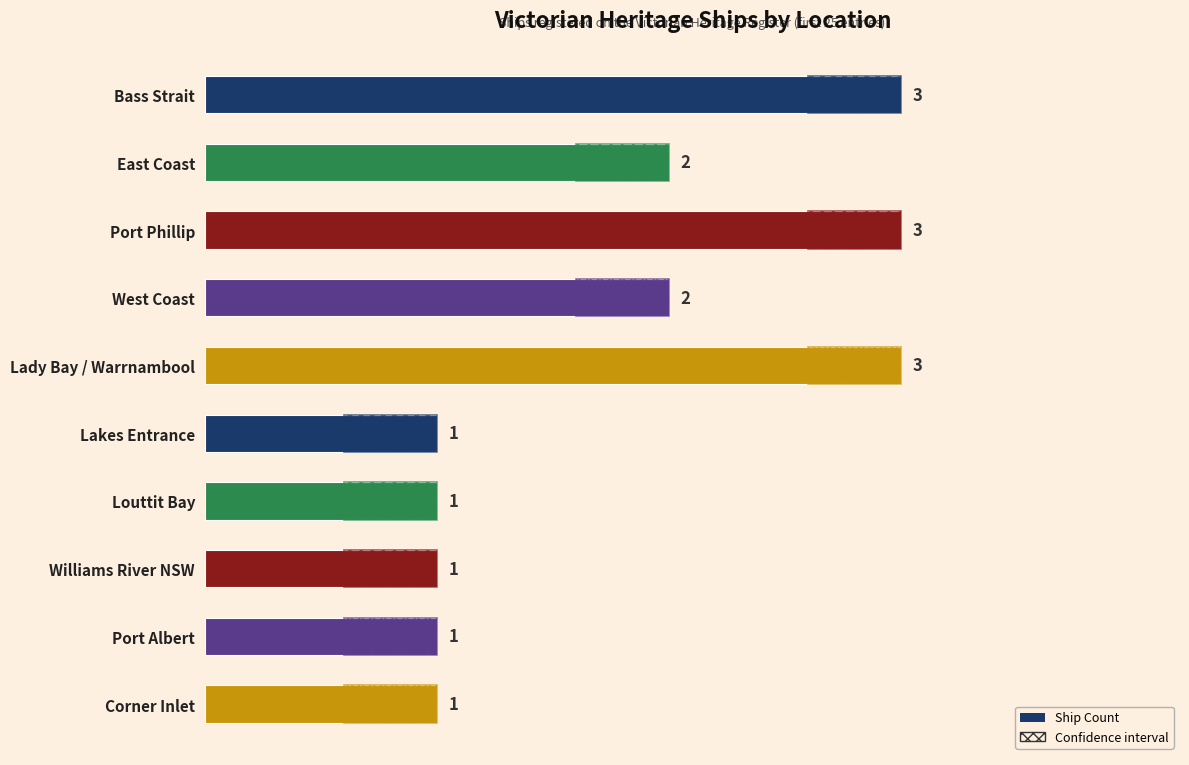

What is the label of the 2nd bar from the top?

East Coast